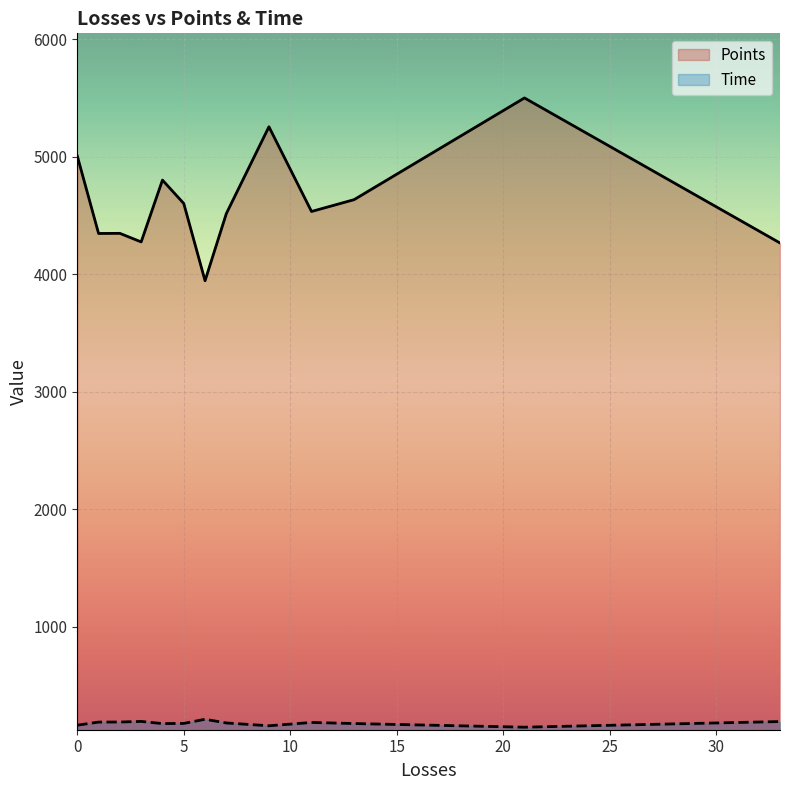

At which label is Time closest to 192?

6